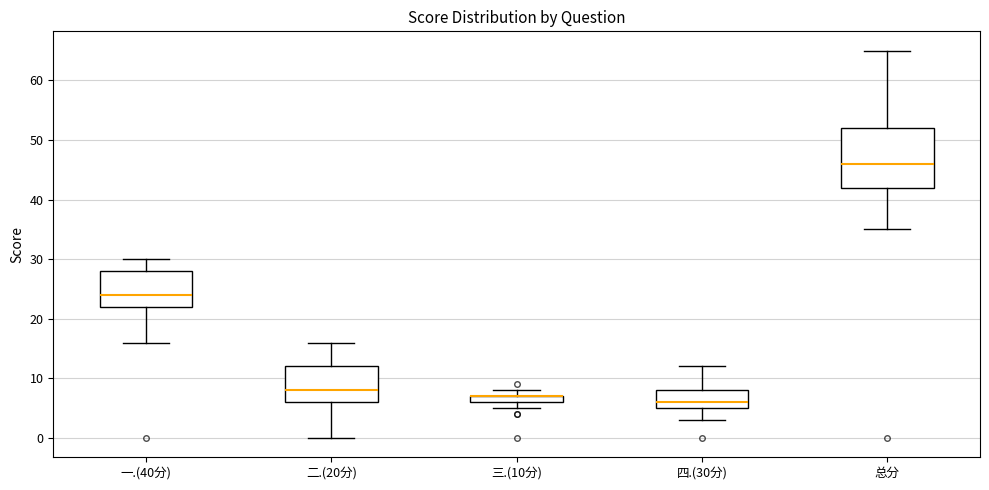

Where does the median line of the box for 二.(20分) sit on the y-axis? The values are not printed on the chart, so give them approximately, as read against the axis.

8